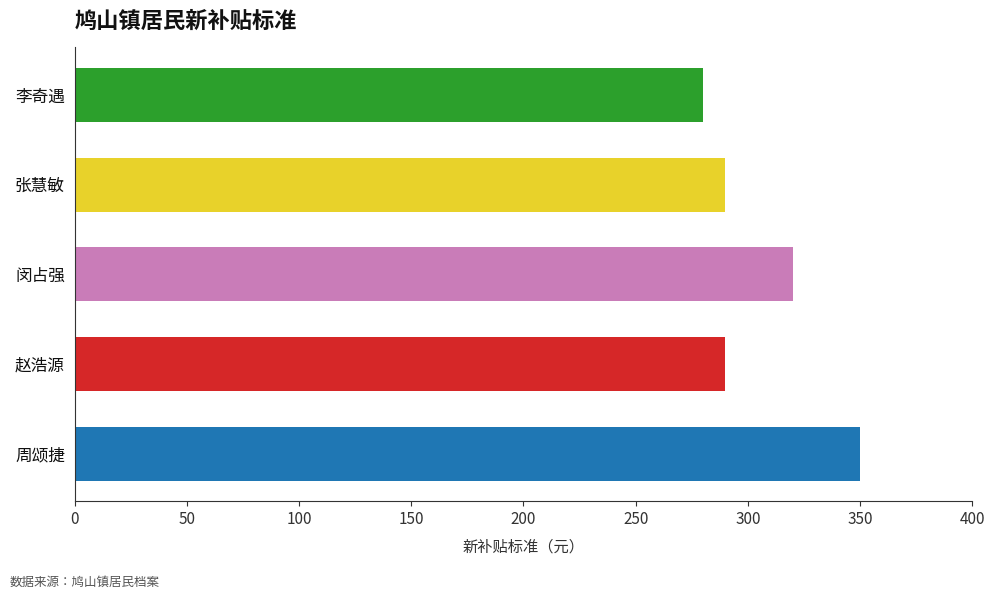

How many bars are there in total?

5